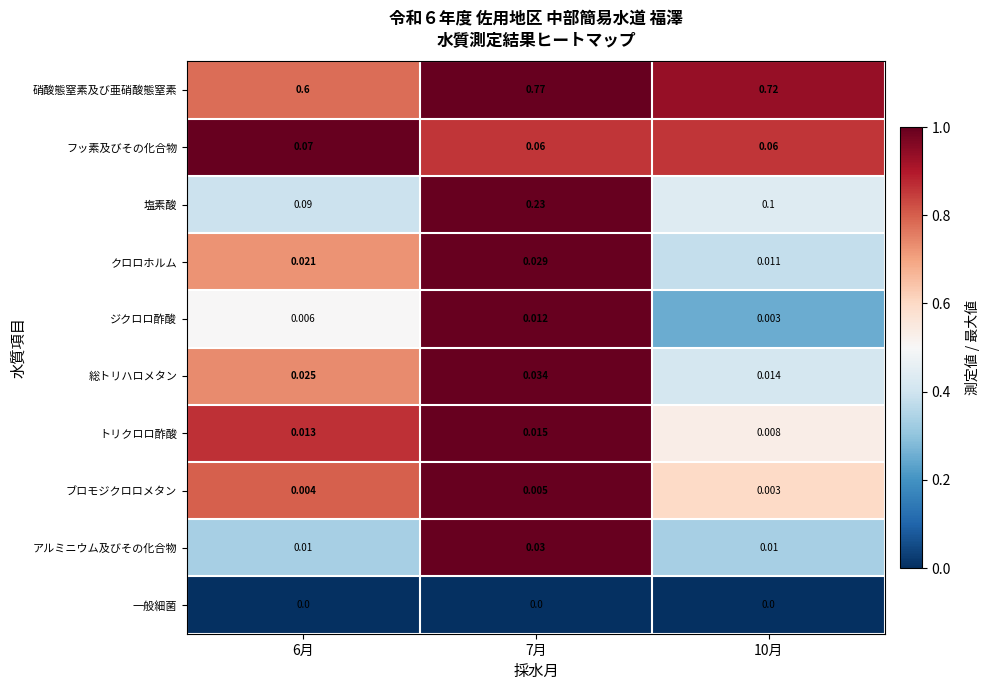

What is the spread (max minus min) of values at 6月?

0.6